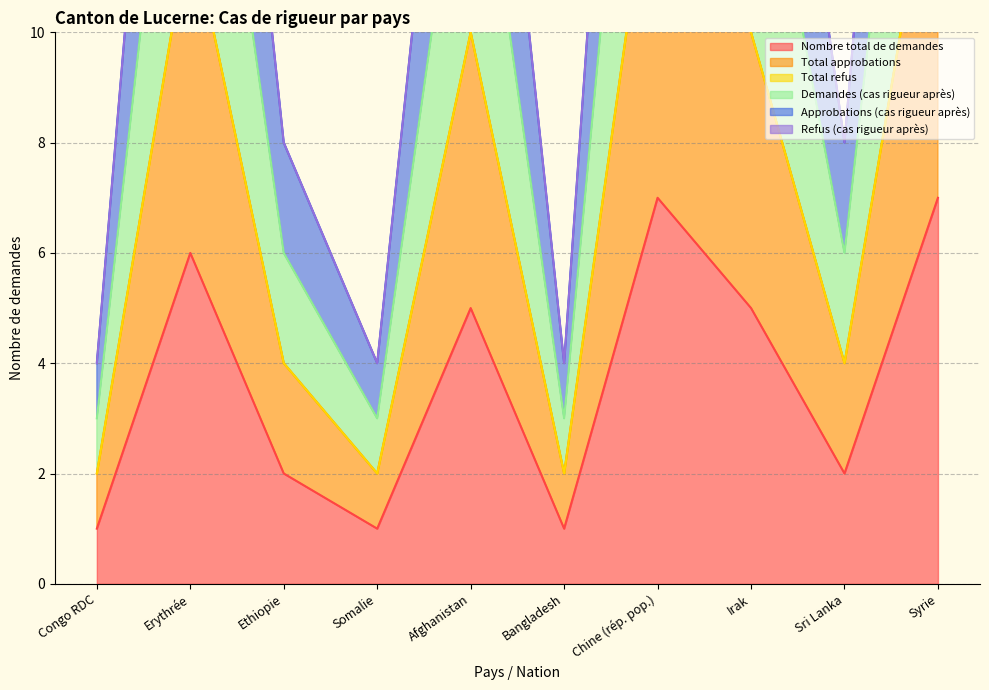

How many interior local valleys does the Demandes (cas rigueur après) series have?

3